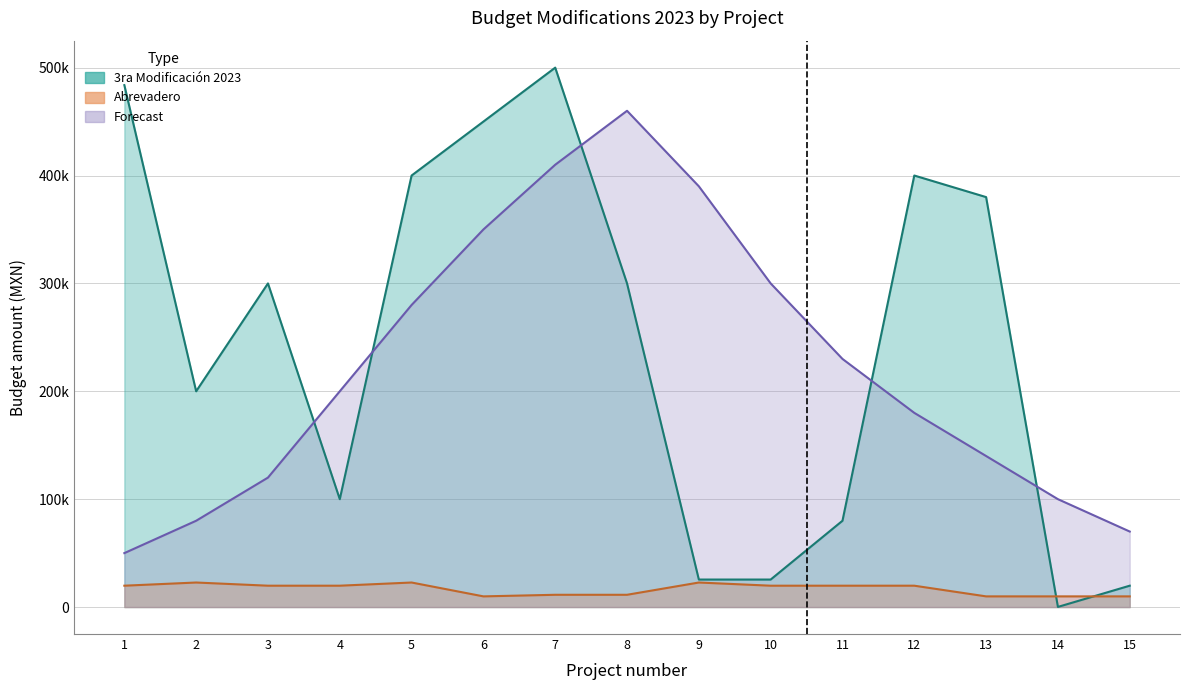

Is the value of 3ra Modificacion 2023 at 7 greater than the value of Forecast at 4?

Yes